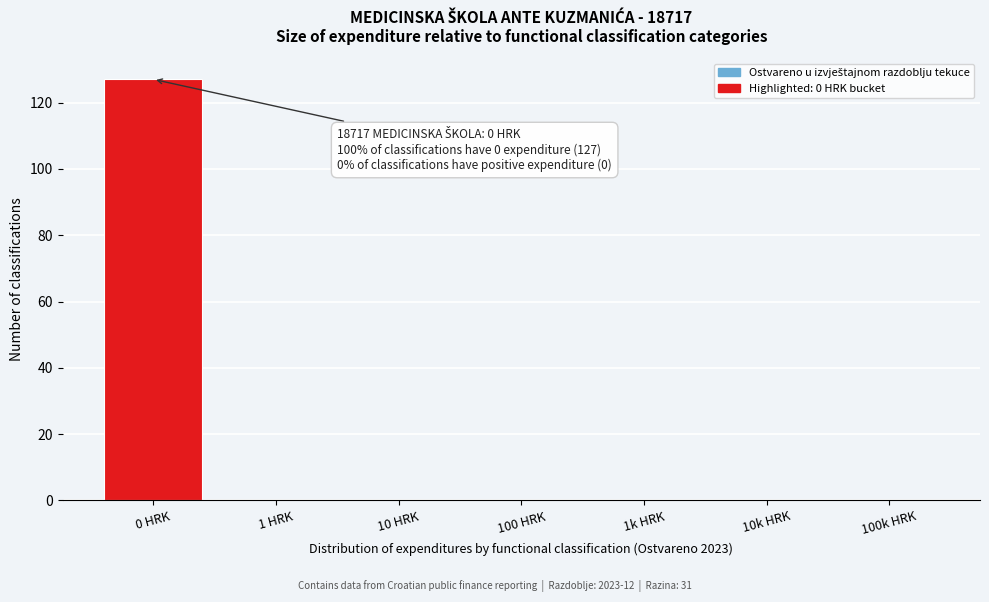

Reading left to right, transcribe all the data shown in this chart.

0 HRK=127	1 HRK=0	10 HRK=0	100 HRK=0	1k HRK=0	10k HRK=0	100k HRK=0